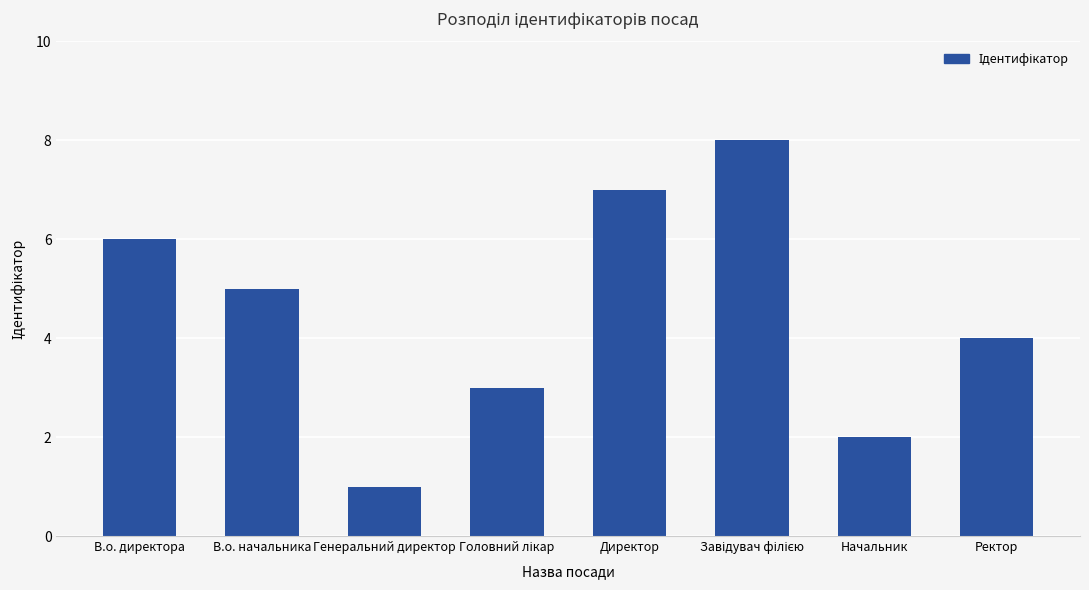

What is the minimum value shown in the chart?

1